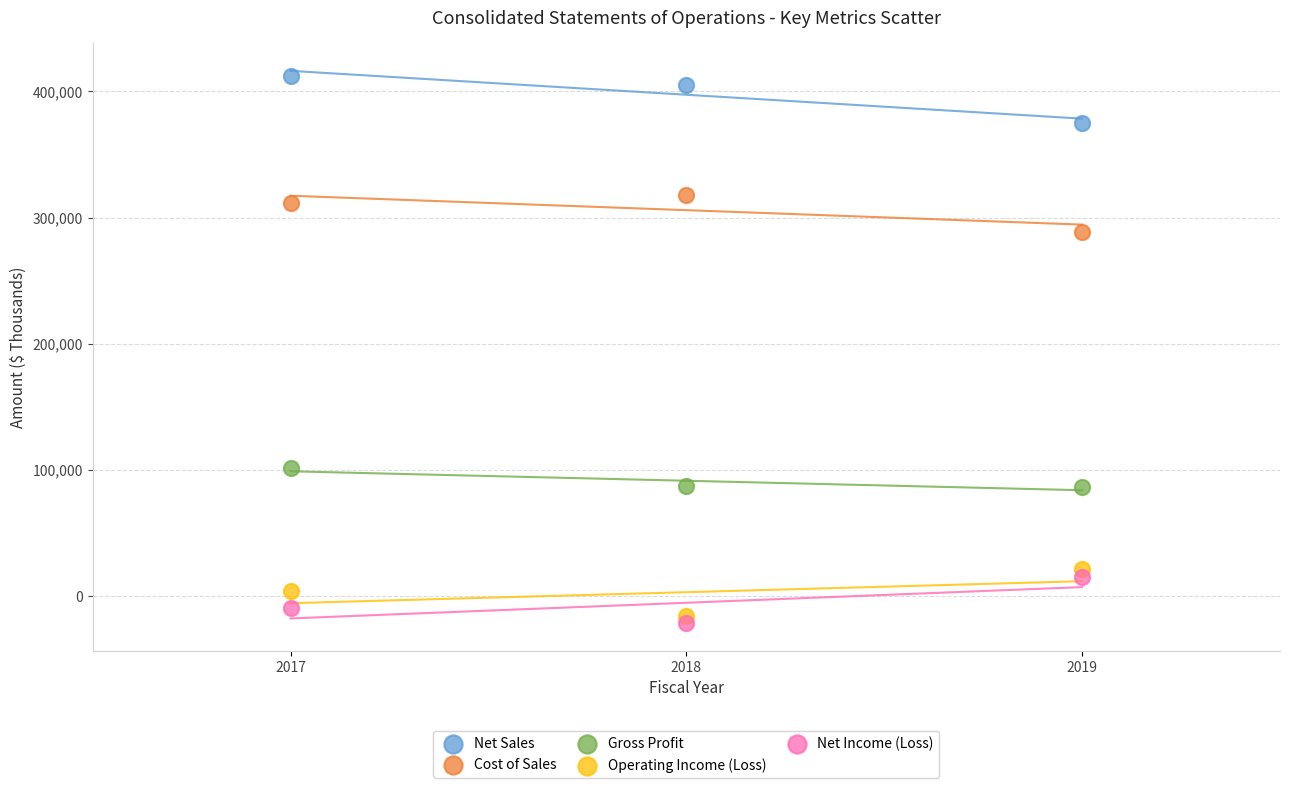

Which series reaches the maximum Y coordinate?

Net Sales